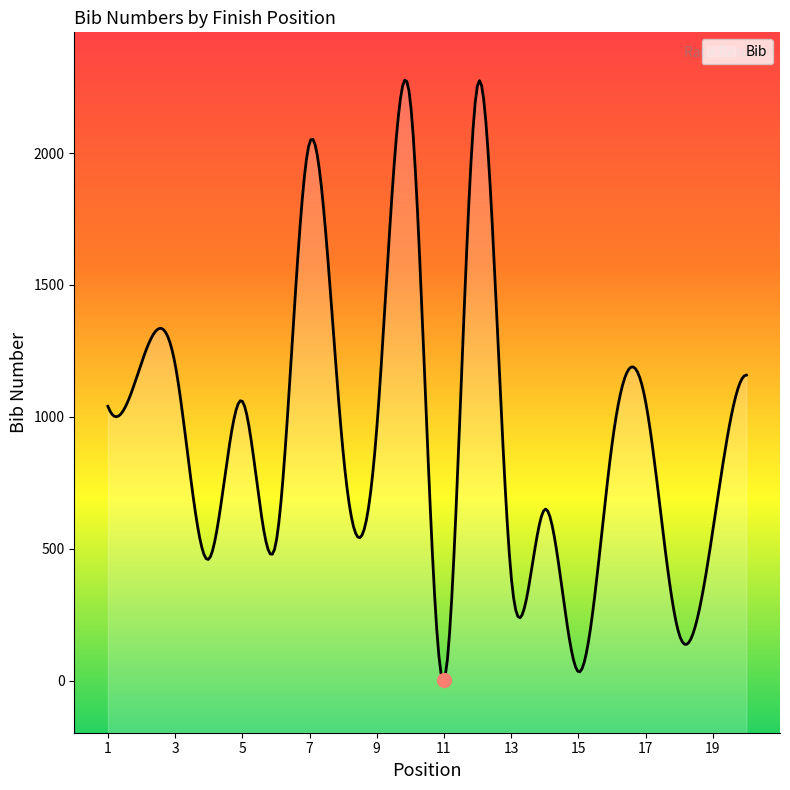

What is the difference between the maximum and minimum values?

2275.8